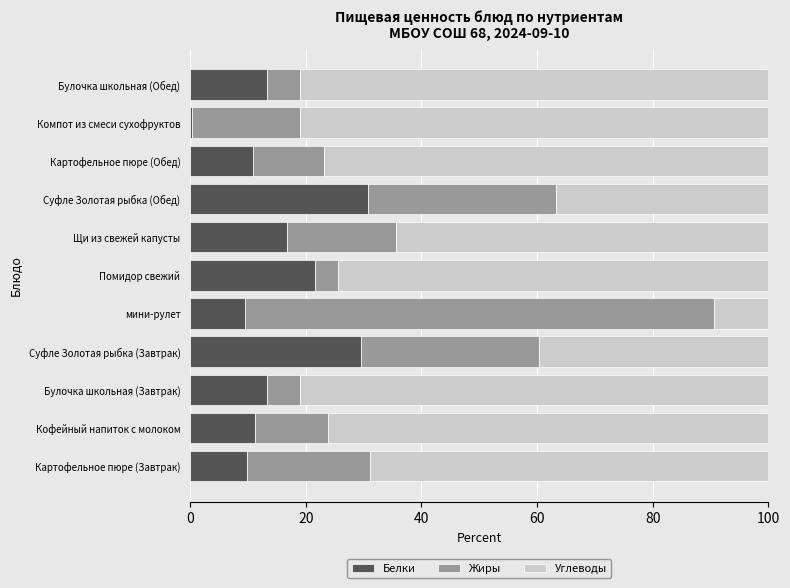

What is the total value across all series at Картофельное пюре (Обед)?

100.0